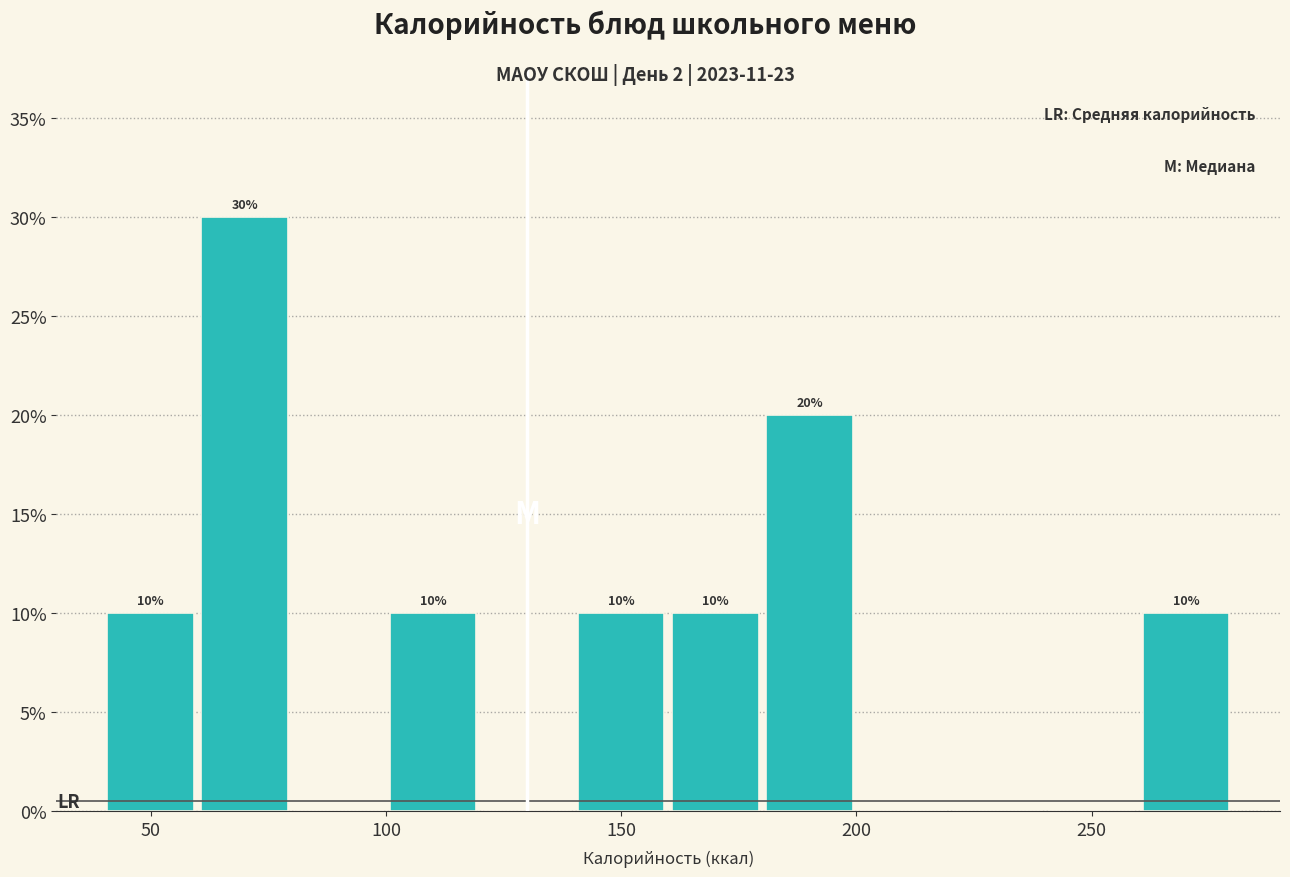

Which range on the x-axis has the tallest bar?

60 to 80